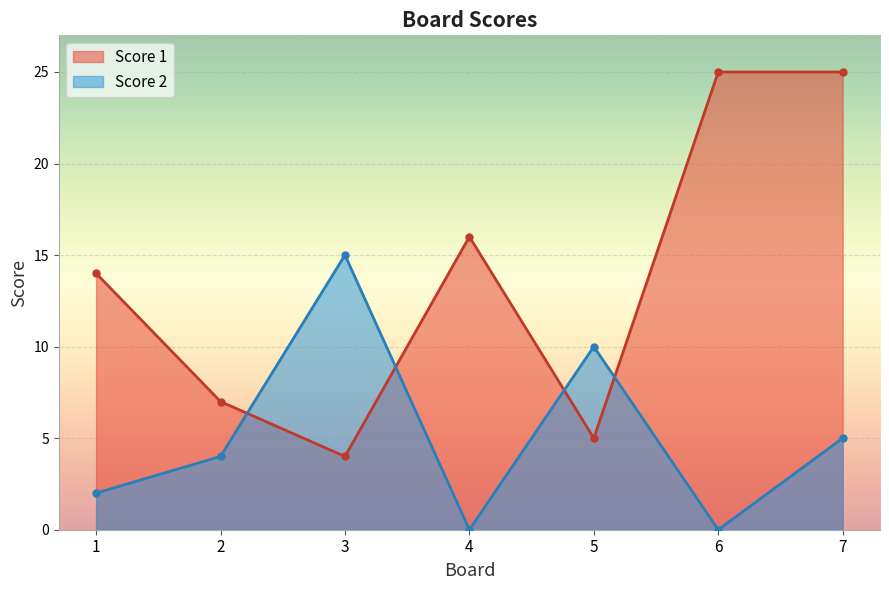

How many values in the Score 2 series are below 4?

3